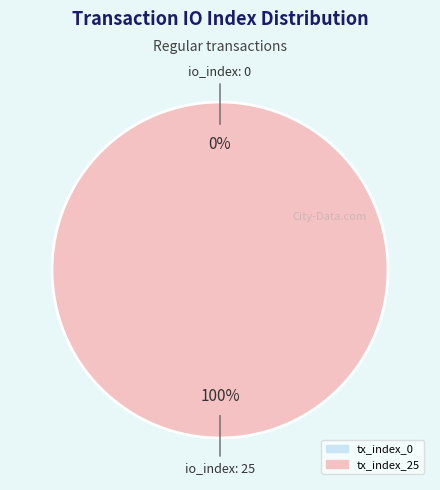

How many segments does this pie chart have?

2